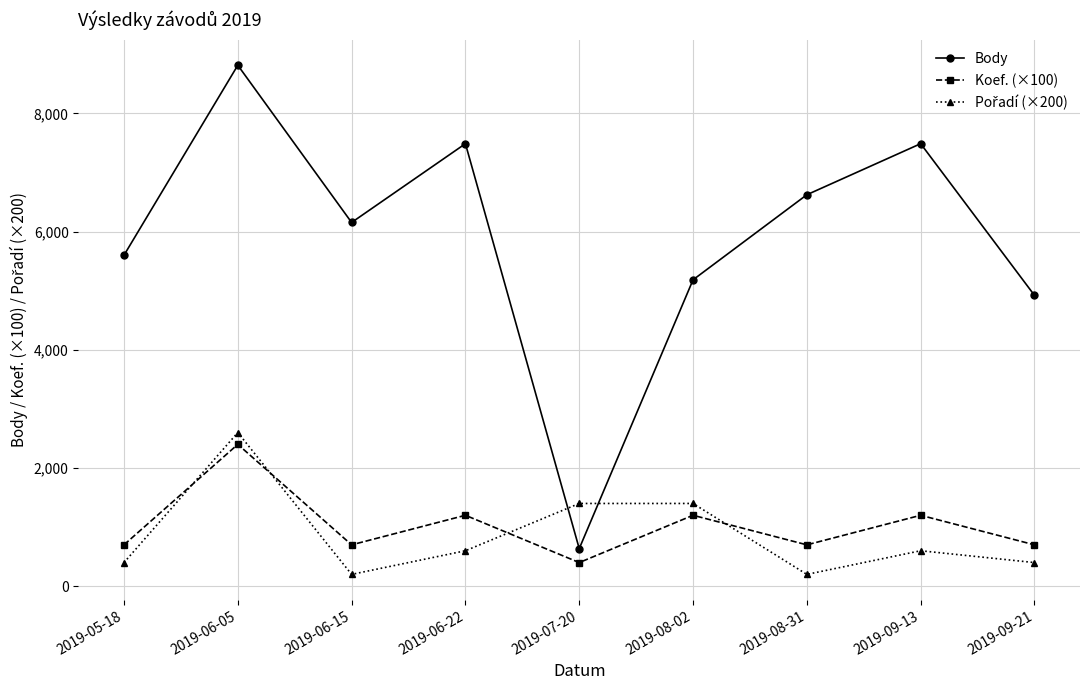

Which category has the highest value across all series?

2019-06-05